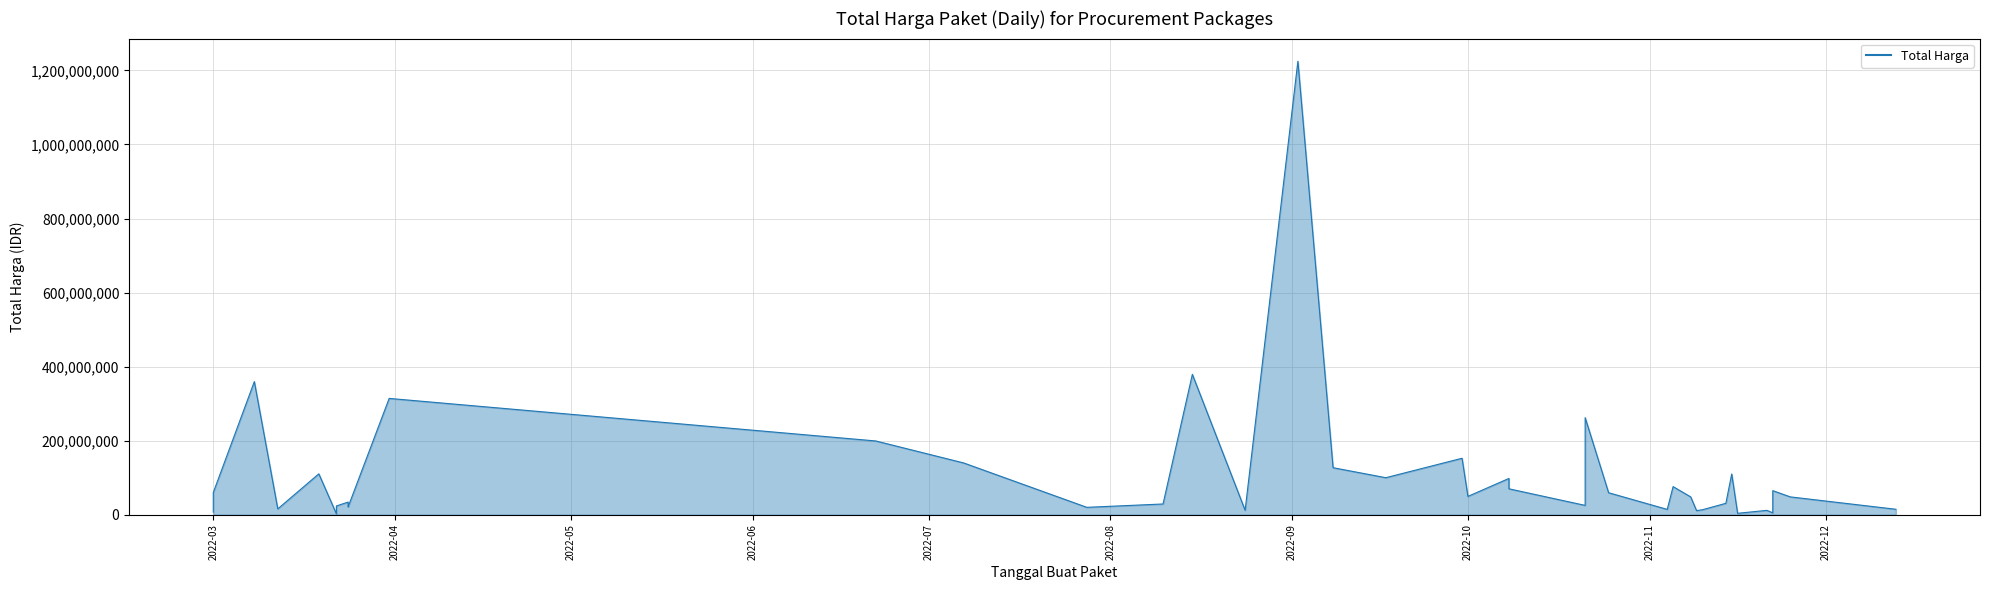

List the labels in order of value, smallest first.

2022-03-22, 2022-11-16, 2022-11-22, 2022-03-01, 2022-11-09, 2022-11-21, 2022-08-24, 2022-11-10, 2022-11-04, 2022-12-13, 2022-03-12, 2022-07-28, 2022-03-24, 2022-03-22, 2022-10-21, 2022-03-24, 2022-08-10, 2022-11-14, 2022-03-24, 2022-11-08, 2022-11-25, 2022-10-01, 2022-10-25, 2022-03-01, 2022-11-22, 2022-10-08, 2022-11-05, 2022-10-08, 2022-09-17, 2022-11-15, 2022-03-19, 2022-09-08, 2022-07-07, 2022-09-30, 2022-06-22, 2022-10-21, 2022-03-31, 2022-03-08, 2022-08-15, 2022-09-02